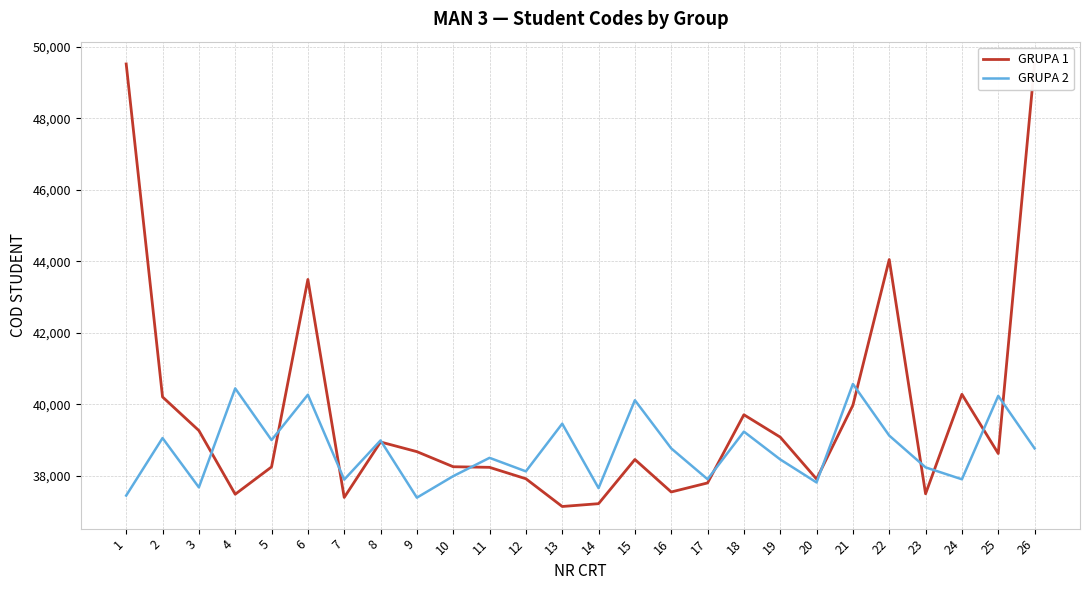

At how many categories does at least one series exceed 43265?

4